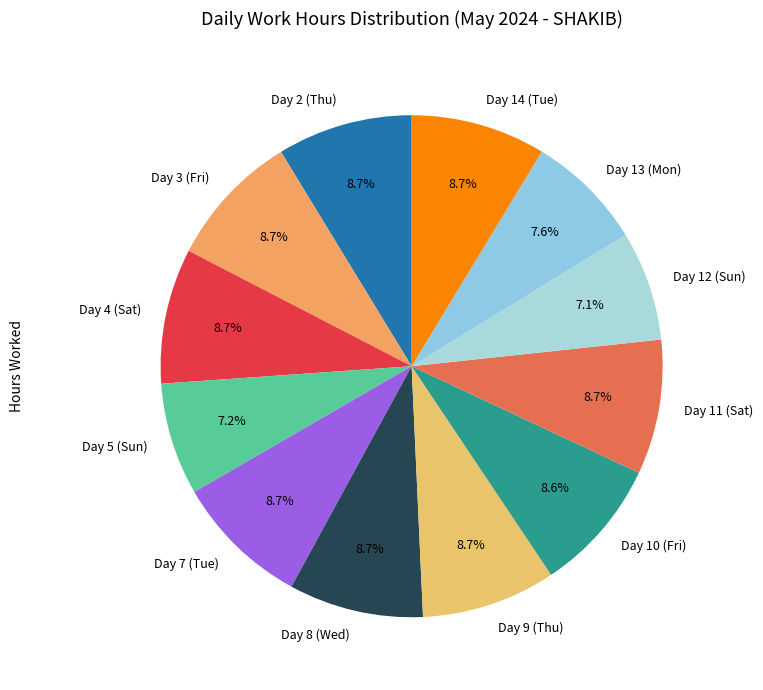

Do Day 11 (Sat) and Day 12 (Sun) together represent more than half of the pie?

No